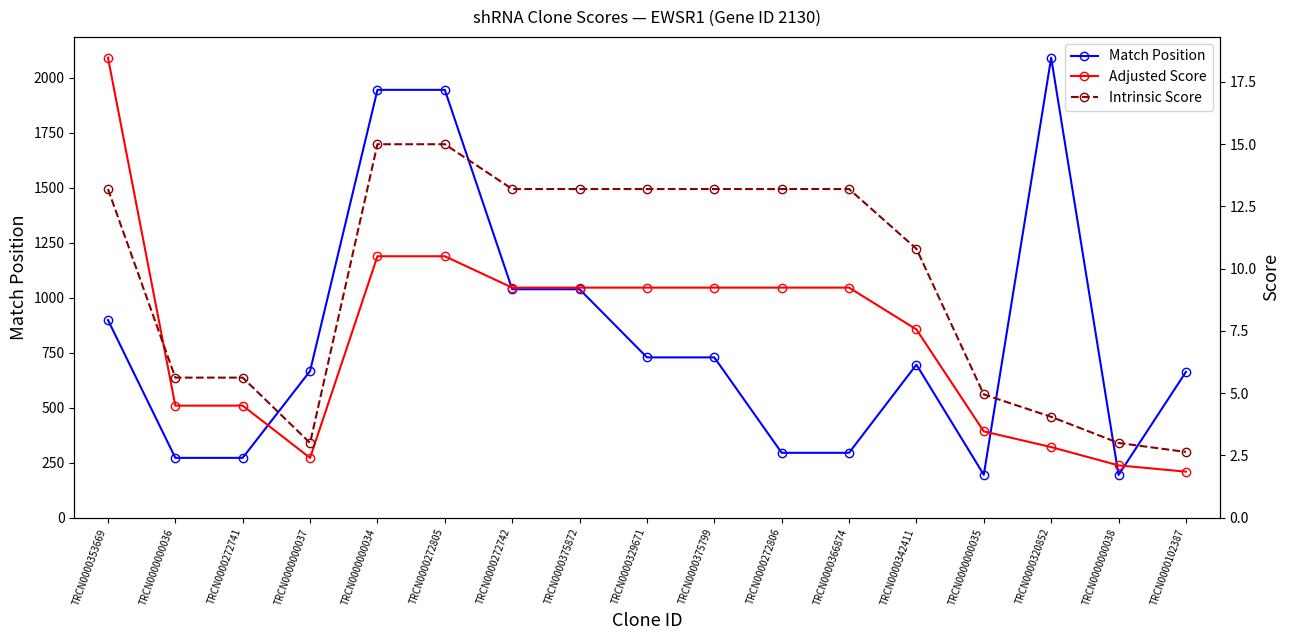

What is the difference between the maximum and second lowest values in the Match Position series?

1897